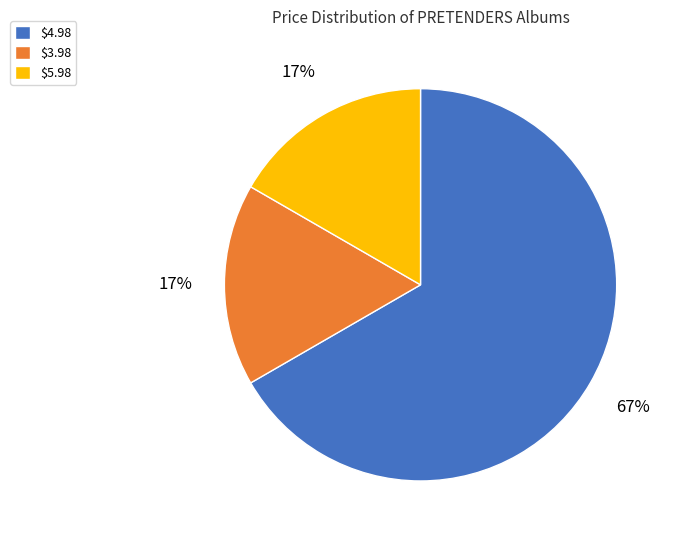

To the nearest percent, what portion does $5.98 represent?

17%